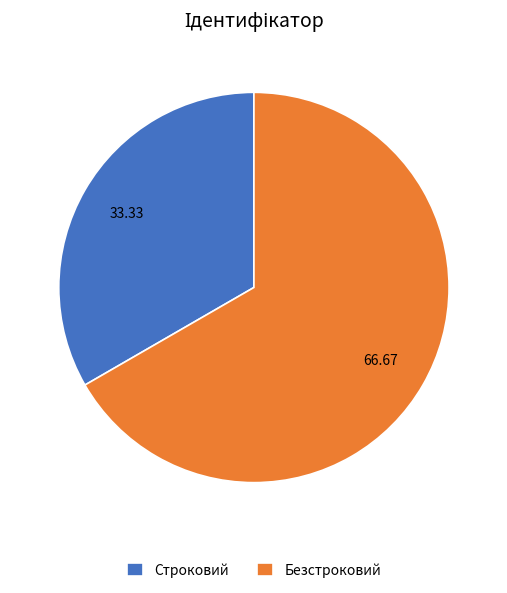

Is there a majority slice in this chart?

Yes